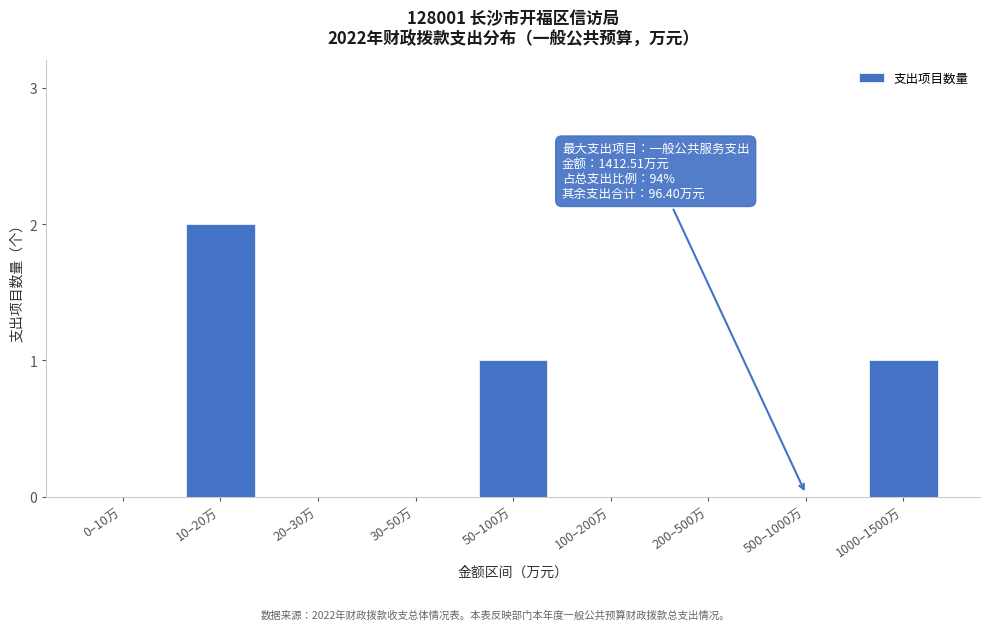

Reading left to right, list all the values displayed in this chart.

0–10万=0	10–20万=2	20–30万=0	30–50万=0	50–100万=1	100–200万=0	200–500万=0	500–1000万=0	1000–1500万=1